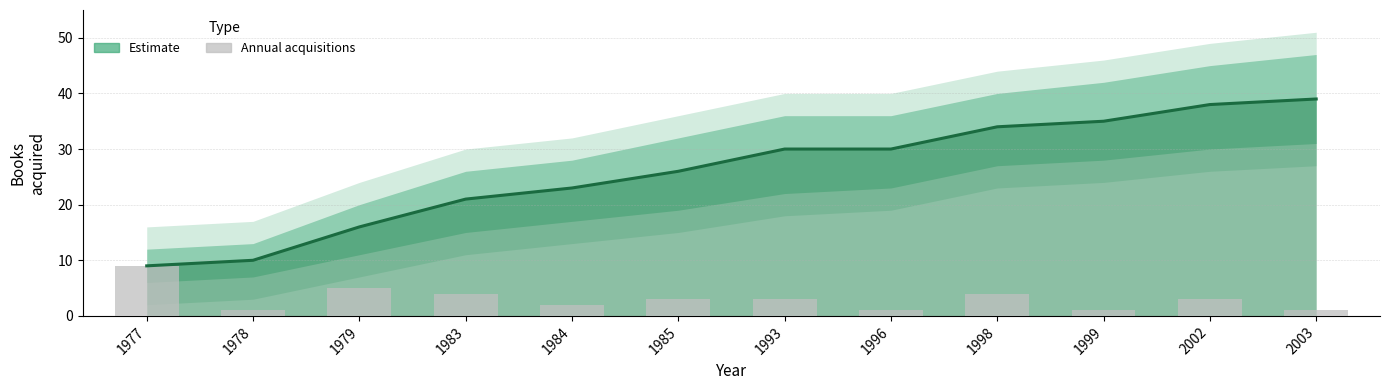

List the labels in order of value, smallest first.

1978, 1996, 1999, 2003, 1984, 1985, 1993, 2002, 1983, 1998, 1979, 1977